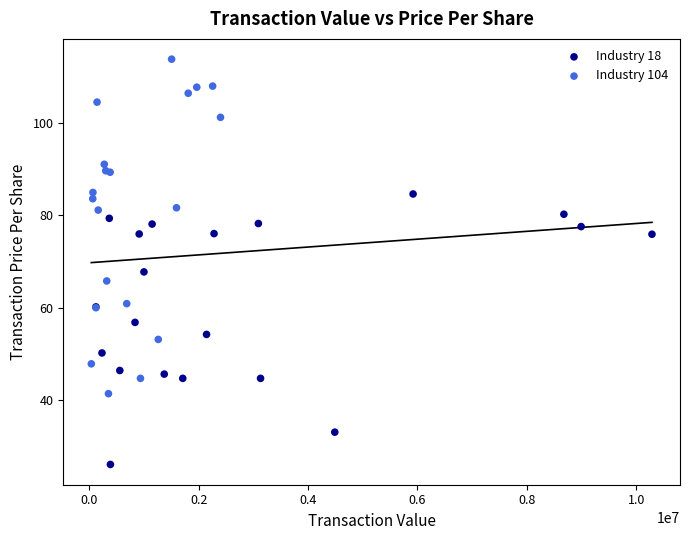

Which series has the largest Y range (max minus min)?

Industry 104